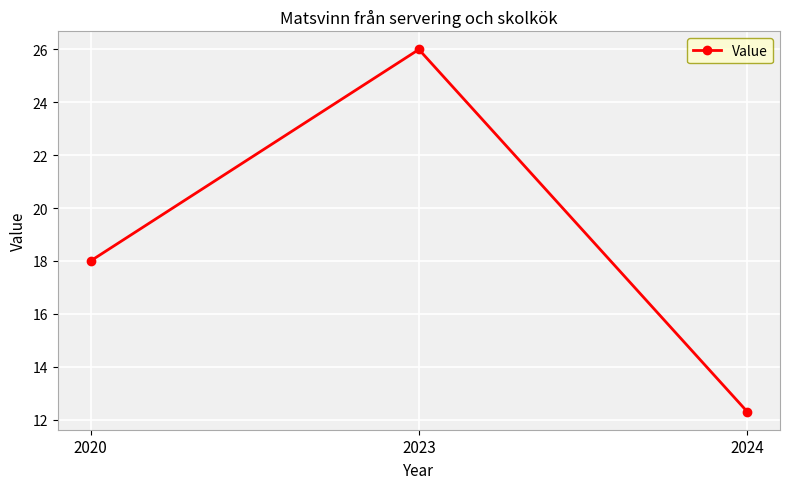

Reading right to left, transcribe all the data shown in this chart.

12.3	26.0	18.0